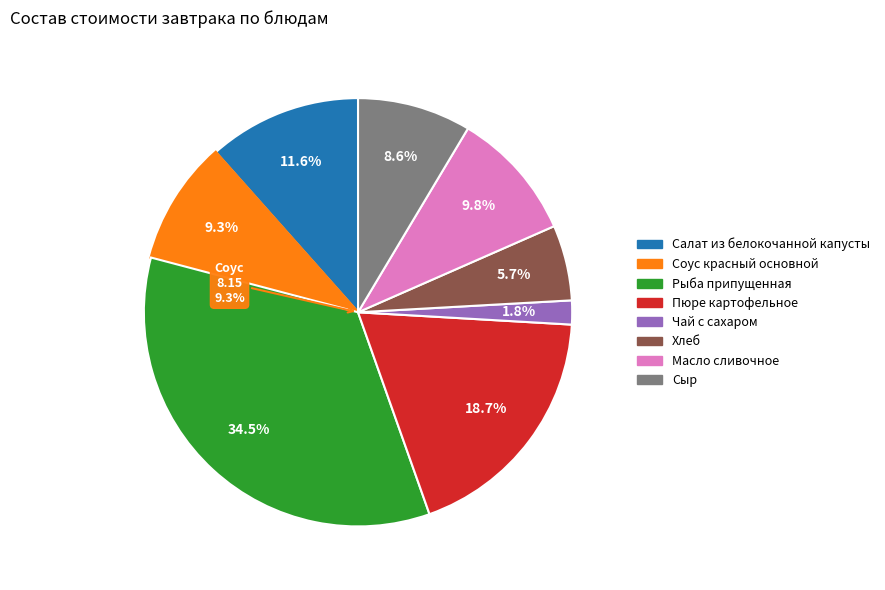

To the nearest percent, what is the combined percentage of Масло сливочное and Рыба припущенная?

44%